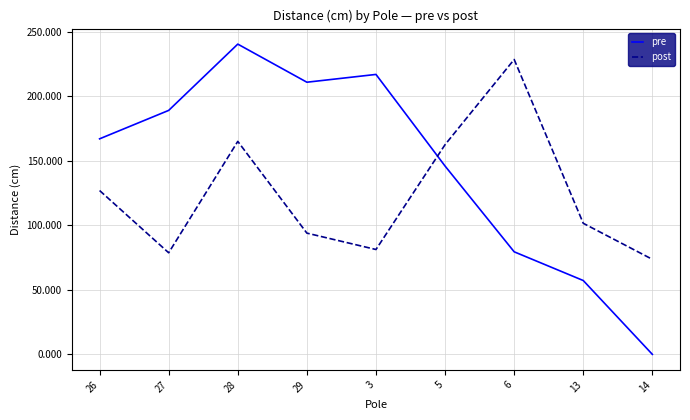

How many intersections are there between pre and post?

1